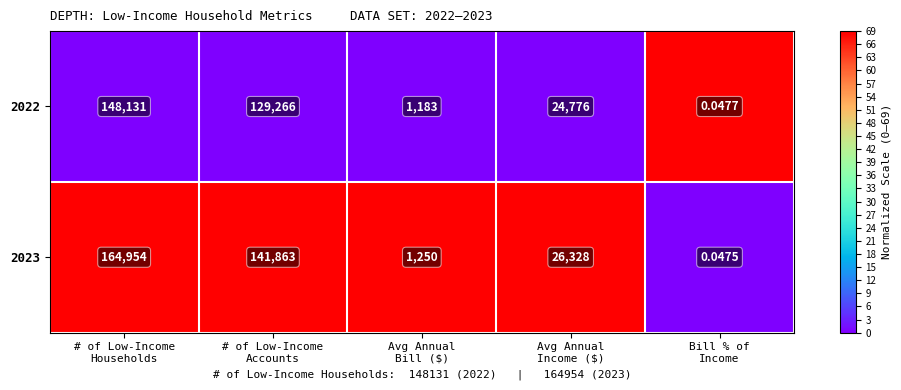

How many values in the 2022 series are below 24776?

2